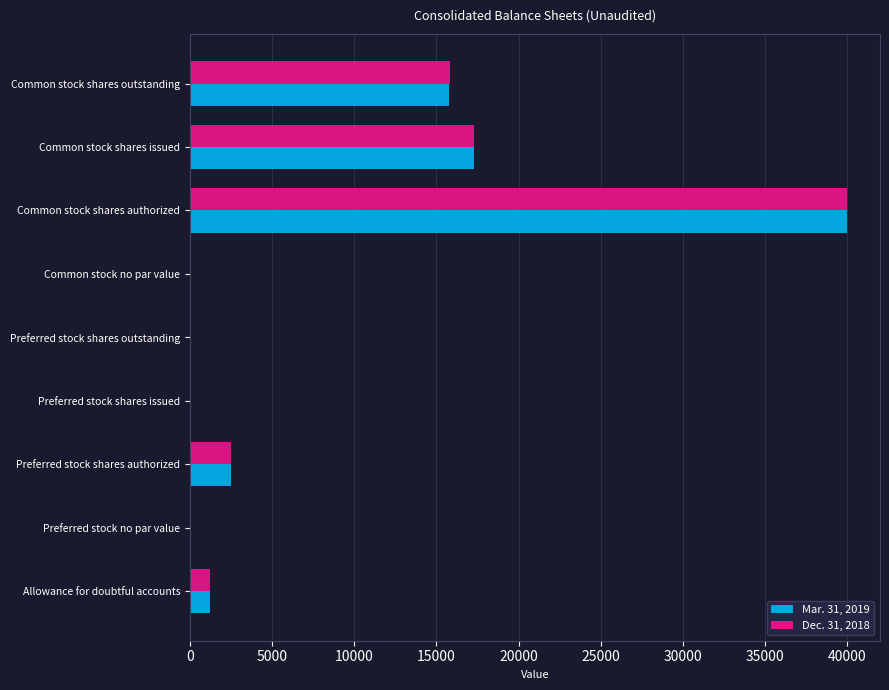

Is the value of Mar. 31, 2019 at Common stock shares authorized greater than the value of Dec. 31, 2018 at Preferred stock shares outstanding?

Yes